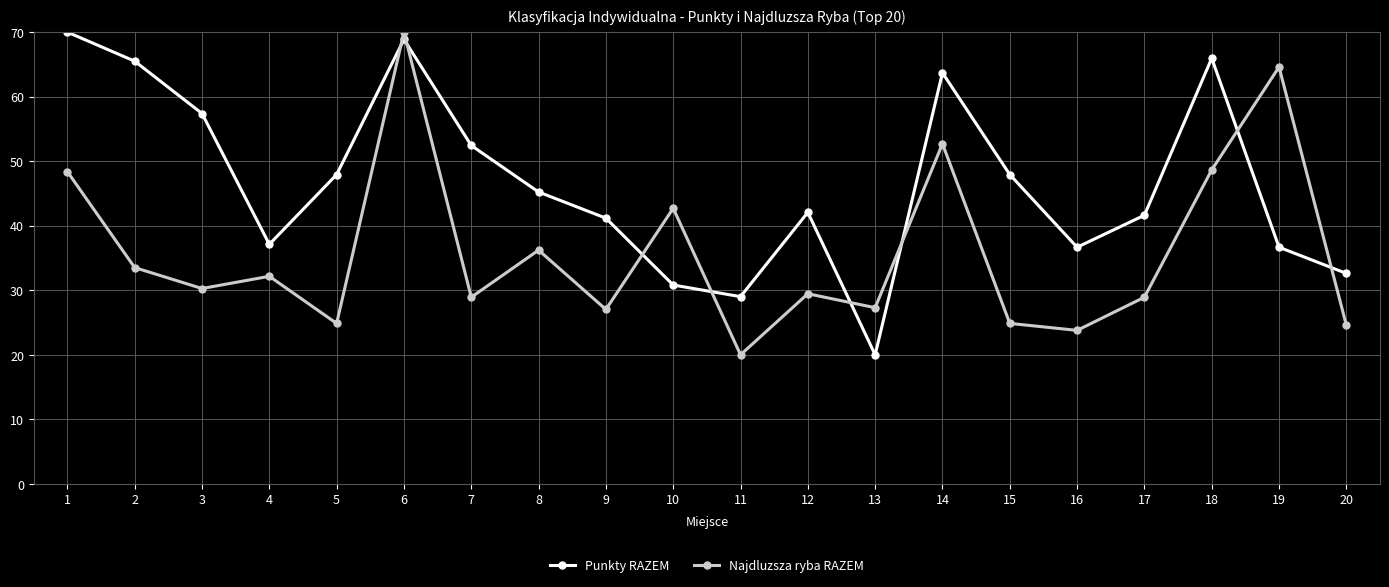

How many data points does each series have?

20